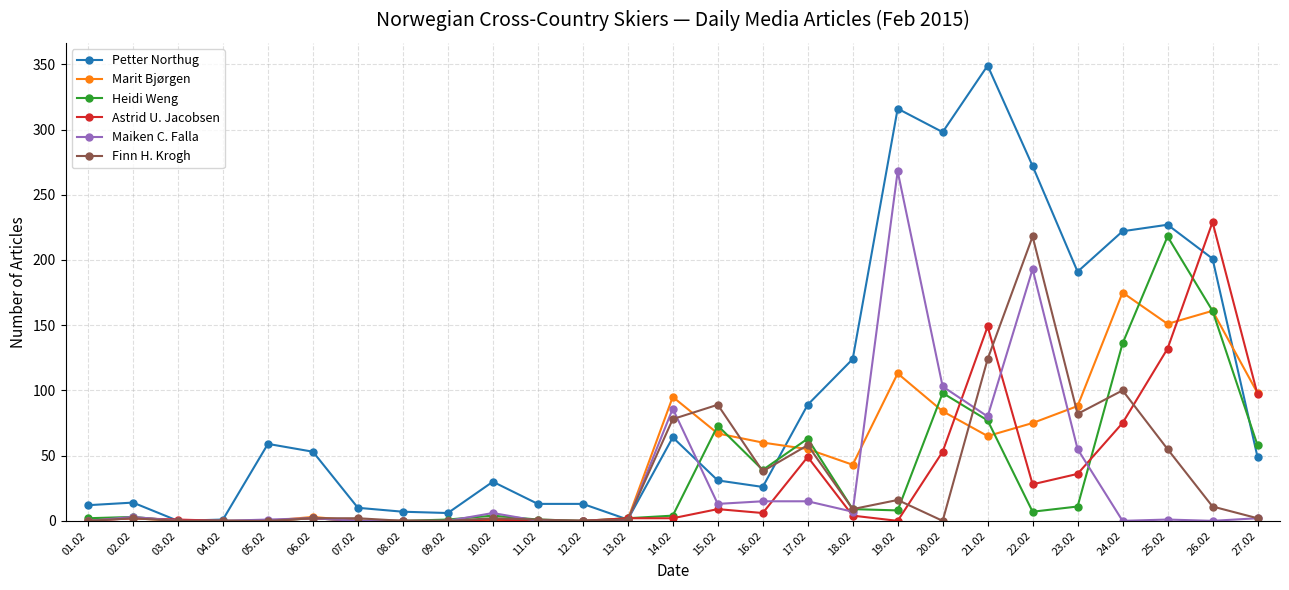

True or false: Astrid U. Jacobsen has more than 2 interior local peaks.

True